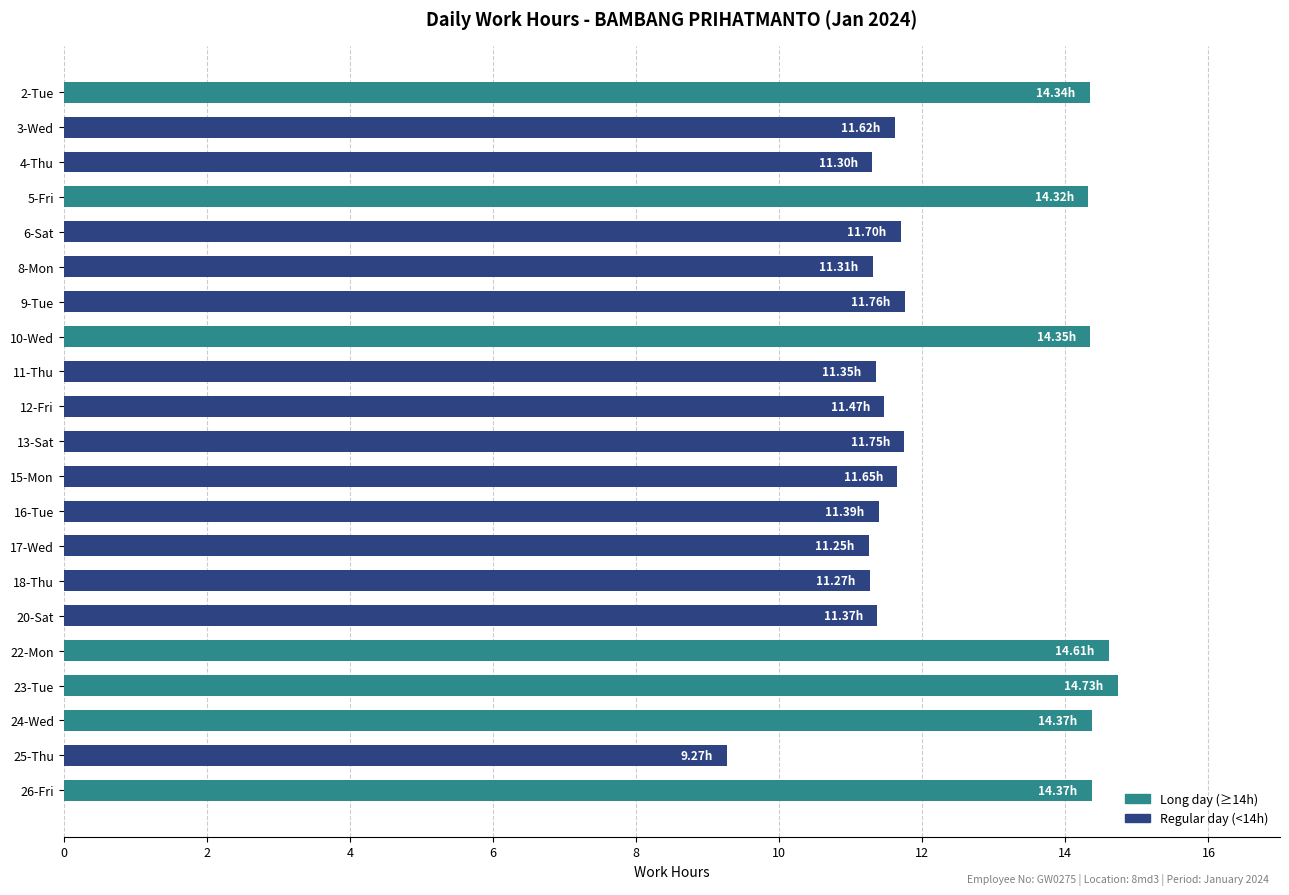

What is the difference between the maximum and second lowest values?

3.5